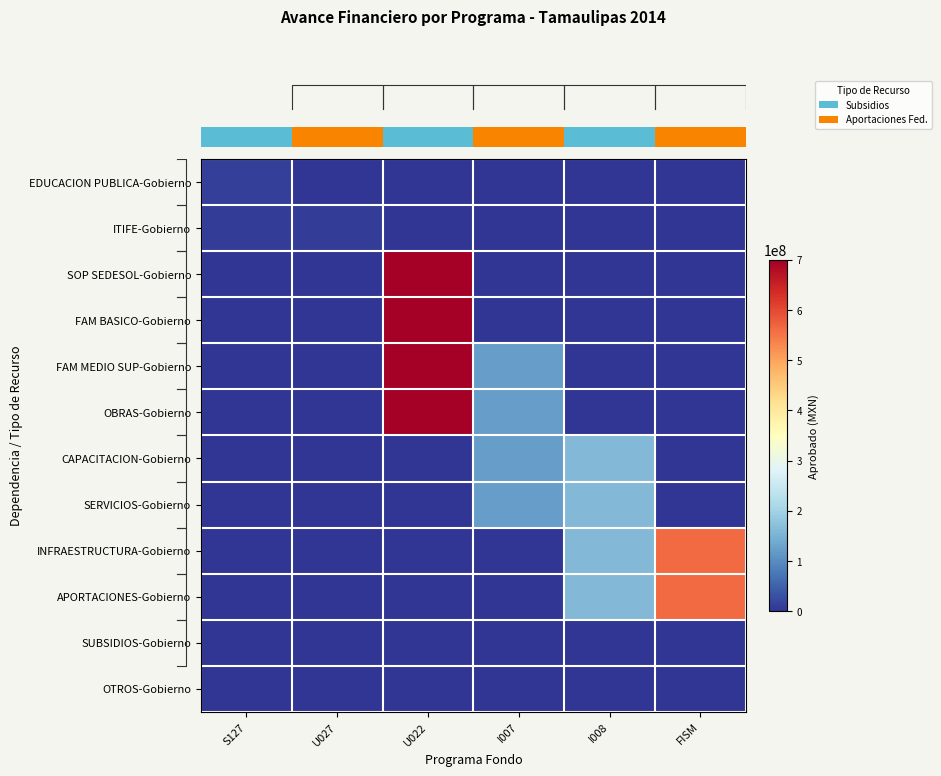

How many series are shown in this chart?

12